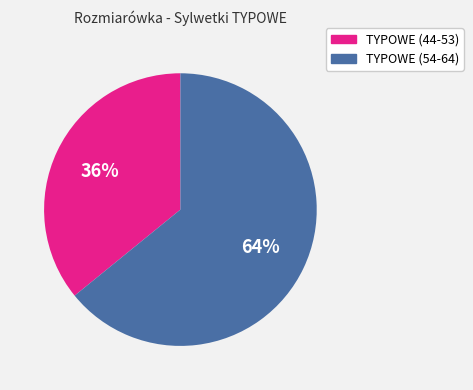

Count the number of slices in the pie.

2